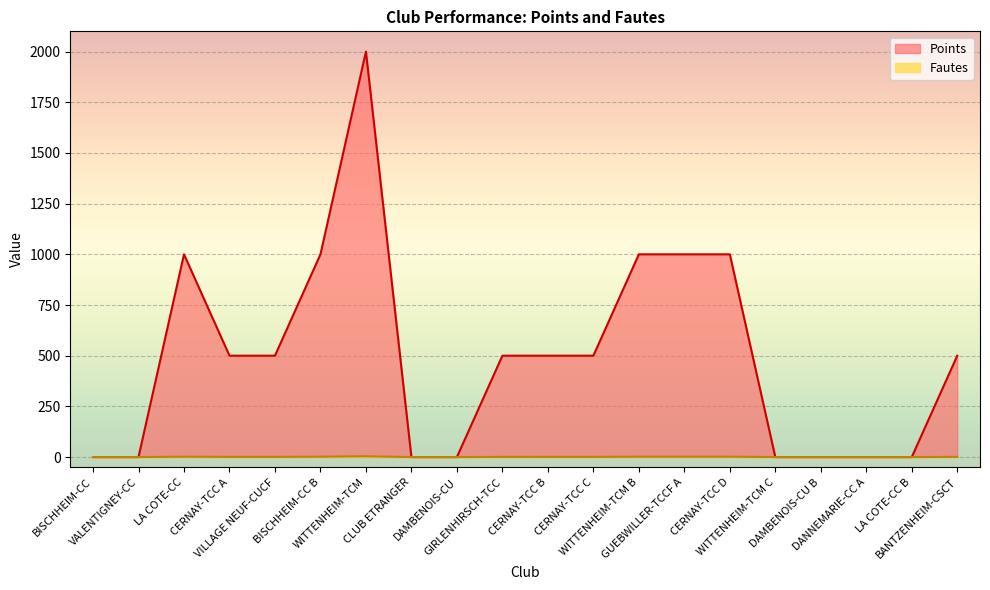

Reading right to left, transcribe all the data shown in this chart.

Points: 500	0	0	0	0	1000	1000	1000	500	500	500	0	0	2000	1000	500	500	1000	0	0
Fautes: 1	0	0	0	0	2	2	2	1	1	1	0	0	4	2	1	1	2	0	0